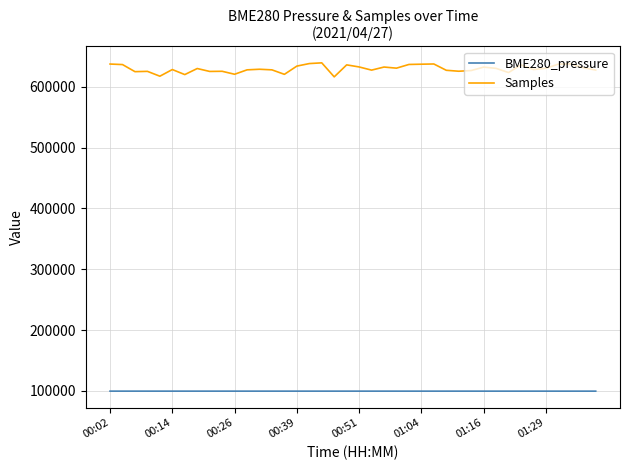

Which series has the largest total across all categories?

Samples